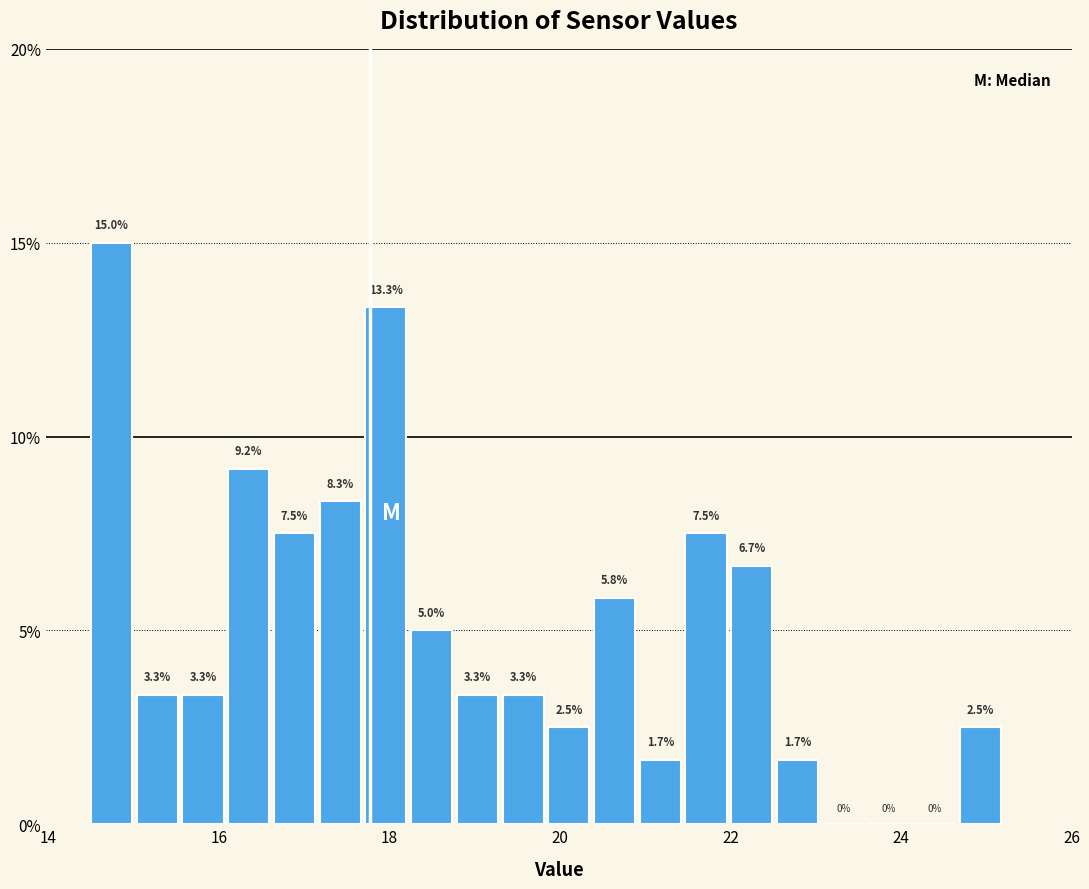

Read against the x-axis, roughly where is the centre of the tallest bar?

14.8